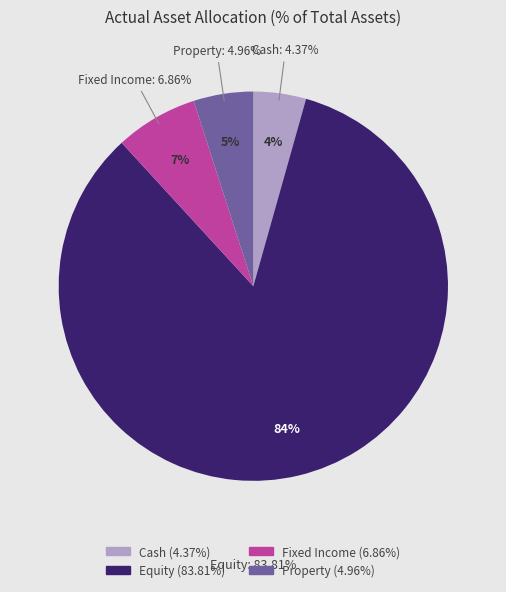

Is the sum of Cash and Property greater than half?

No